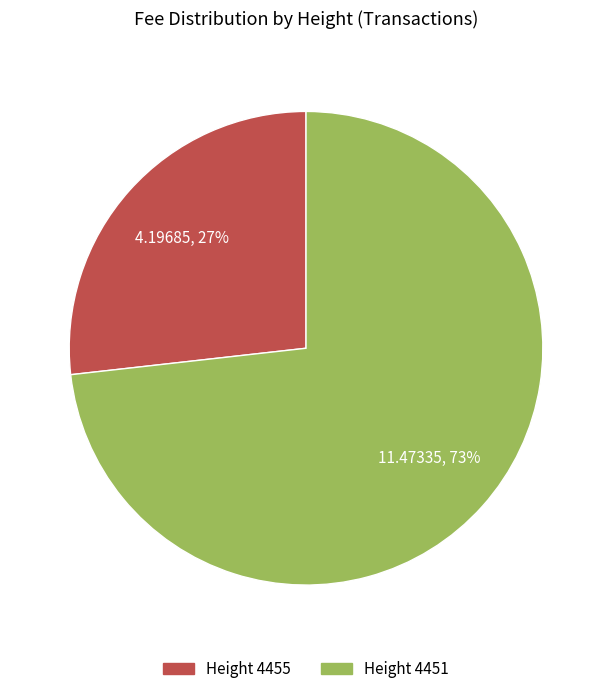

Is there a majority slice in this chart?

Yes